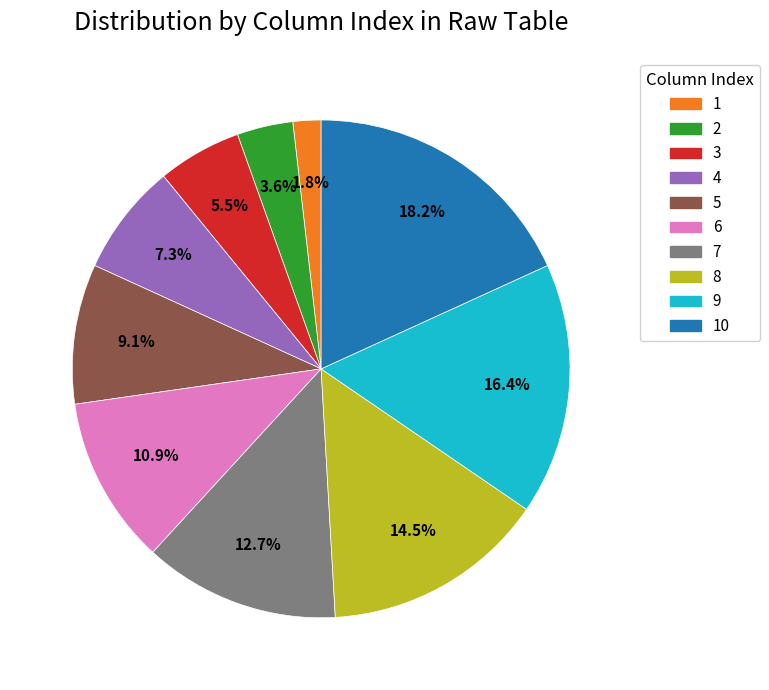

Does any single category account for the majority?

No